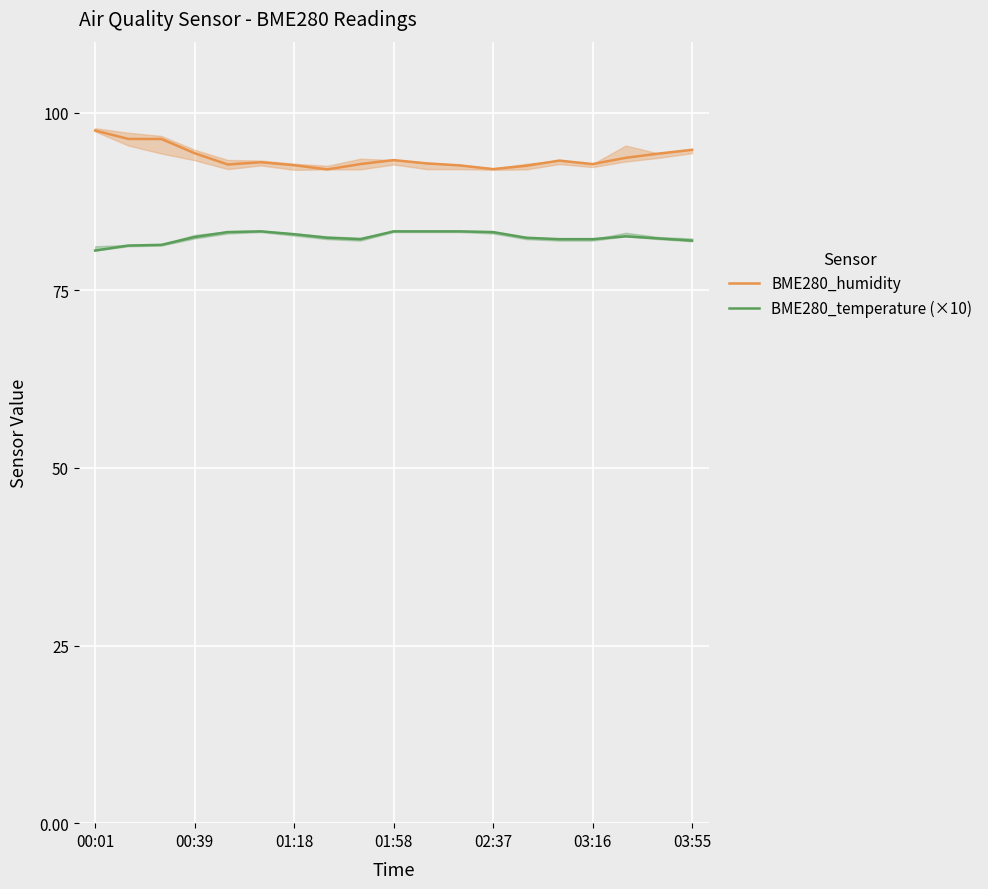

How many lines are shown in the chart?

2